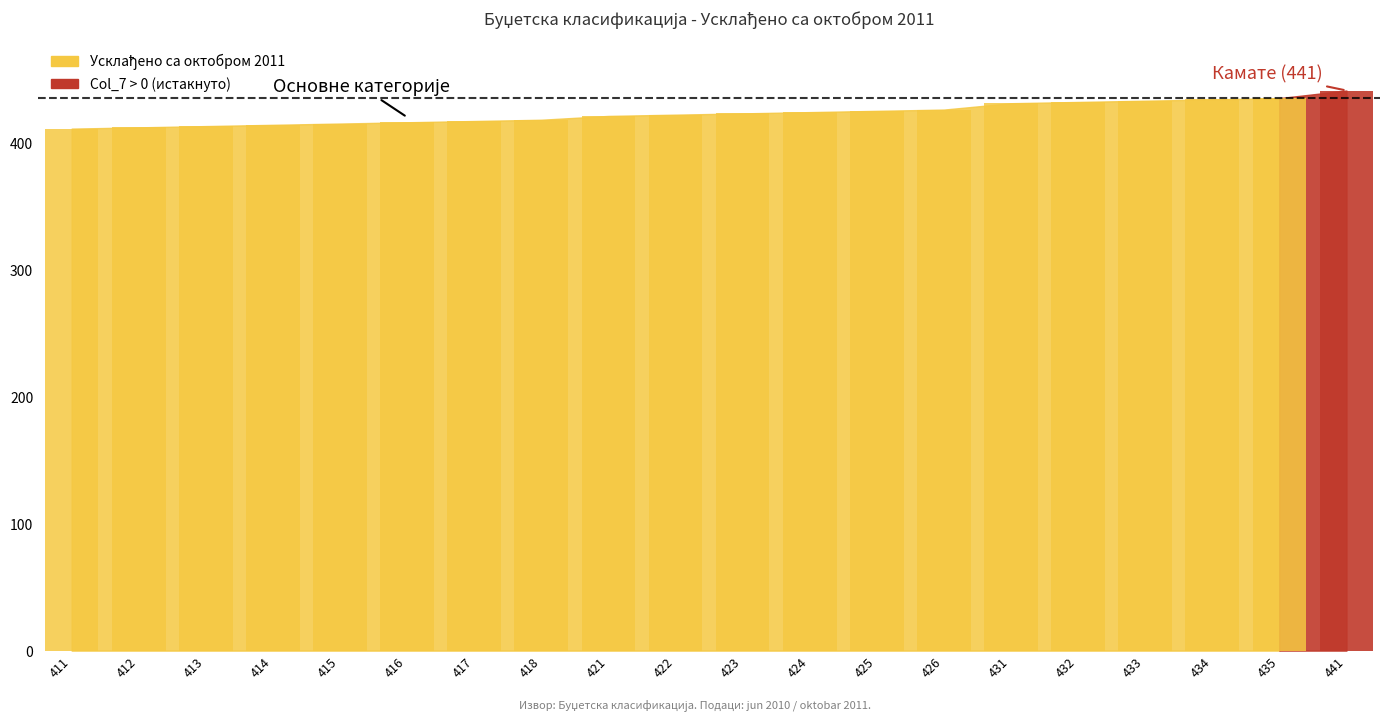

What is the minimum value shown in the chart?

411